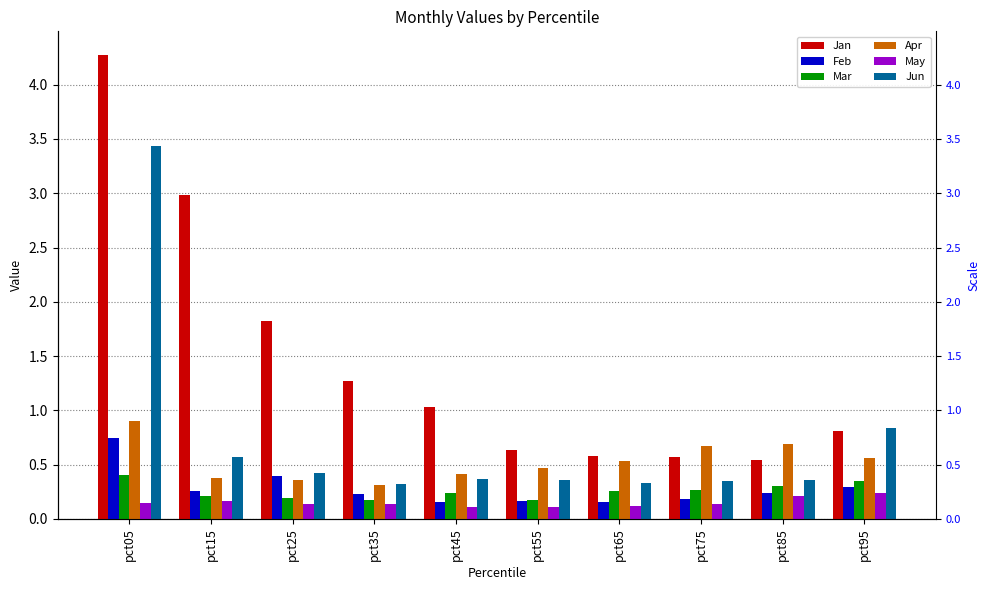

Reading left to right, list all the values displayed in this chart.

Jan: pct05=4.3	pct15=3.0	pct25=1.8	pct35=1.3	pct45=1.0	pct55=0.6	pct65=0.6	pct75=0.6	pct85=0.5	pct95=0.8
Feb: pct05=0.7	pct15=0.3	pct25=0.4	pct35=0.2	pct45=0.2	pct55=0.2	pct65=0.2	pct75=0.2	pct85=0.2	pct95=0.3
Mar: pct05=0.4	pct15=0.2	pct25=0.2	pct35=0.2	pct45=0.2	pct55=0.2	pct65=0.3	pct75=0.3	pct85=0.3	pct95=0.3
Apr: pct05=0.9	pct15=0.4	pct25=0.4	pct35=0.3	pct45=0.4	pct55=0.5	pct65=0.5	pct75=0.7	pct85=0.7	pct95=0.6
May: pct05=0.1	pct15=0.2	pct25=0.1	pct35=0.1	pct45=0.1	pct55=0.1	pct65=0.1	pct75=0.1	pct85=0.2	pct95=0.2
Jun: pct05=3.4	pct15=0.6	pct25=0.4	pct35=0.3	pct45=0.4	pct55=0.4	pct65=0.3	pct75=0.4	pct85=0.4	pct95=0.8